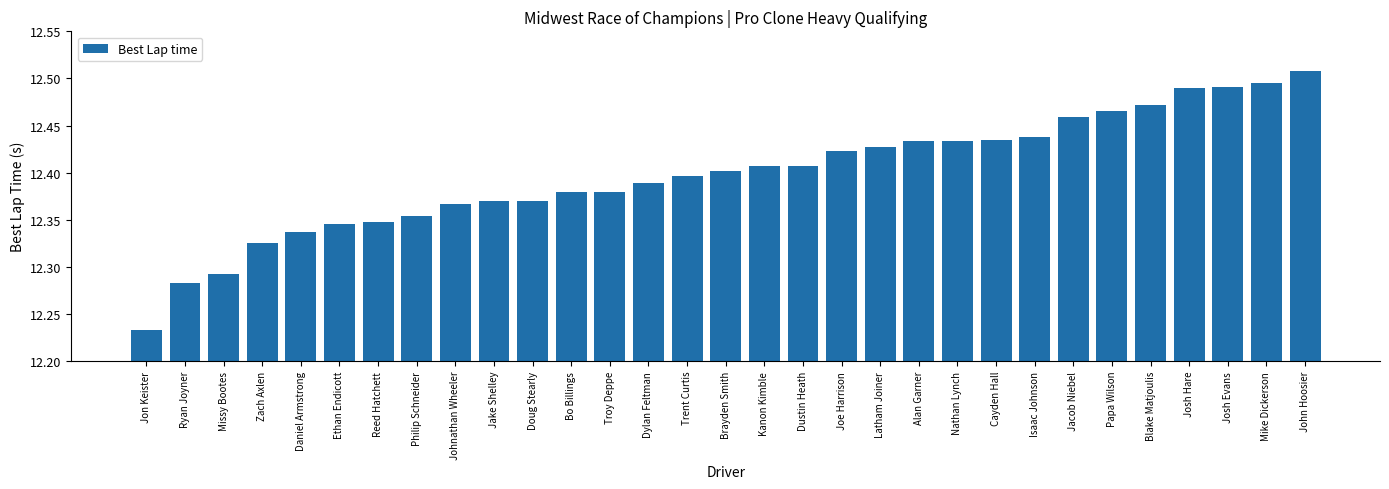

The value at Dylan Feltman is 4.8. True or false?

False